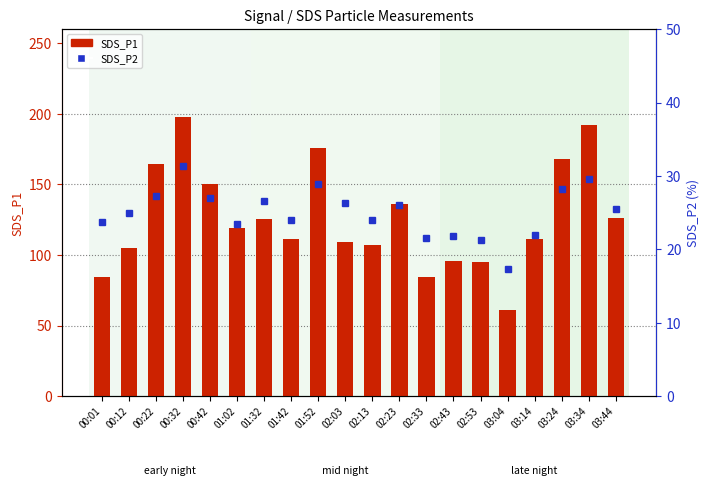

What is the spread (max minus min) of values at 01:32?

99.1